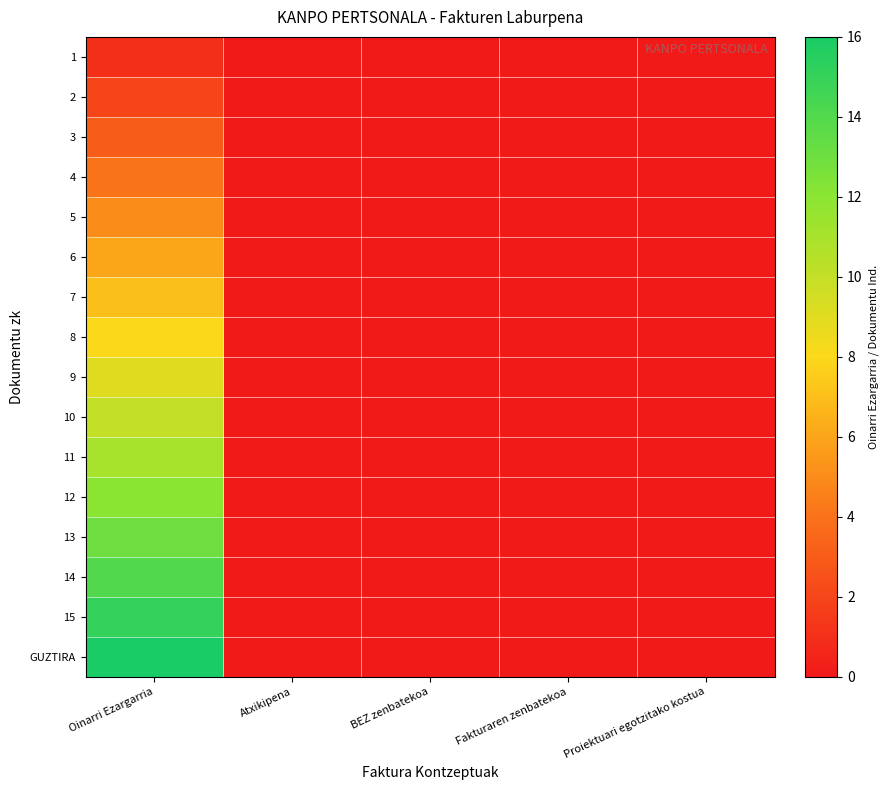

List the series in order of their peak value, lowest first.

1, 2, 3, 4, 5, 6, 7, 8, 9, 10, 11, 12, 13, 14, 15, GUZTIRA